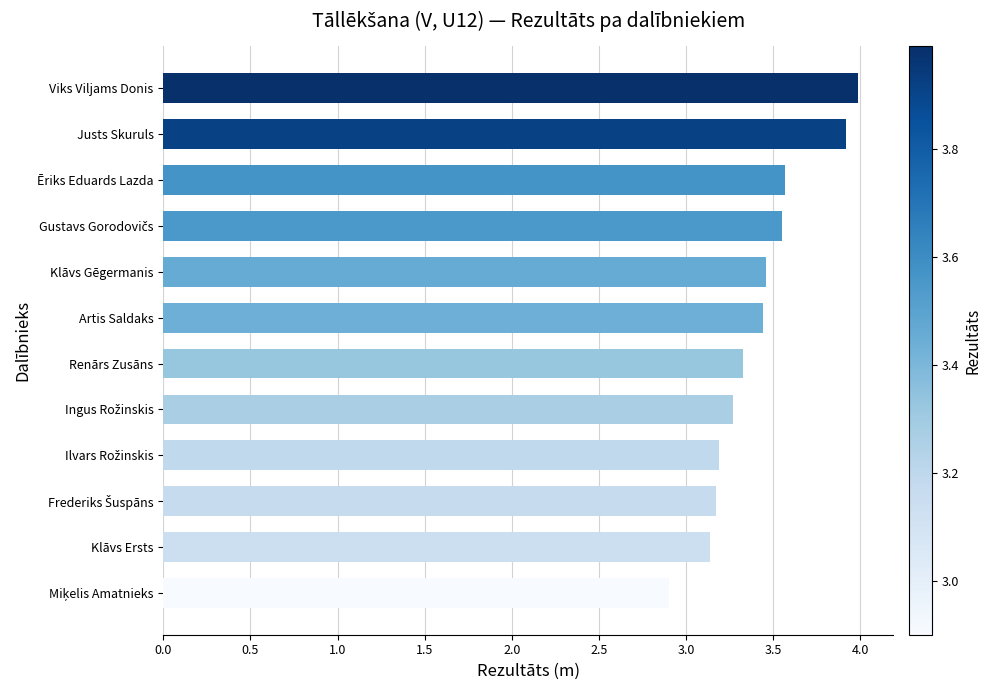

What is the average value?

3.4